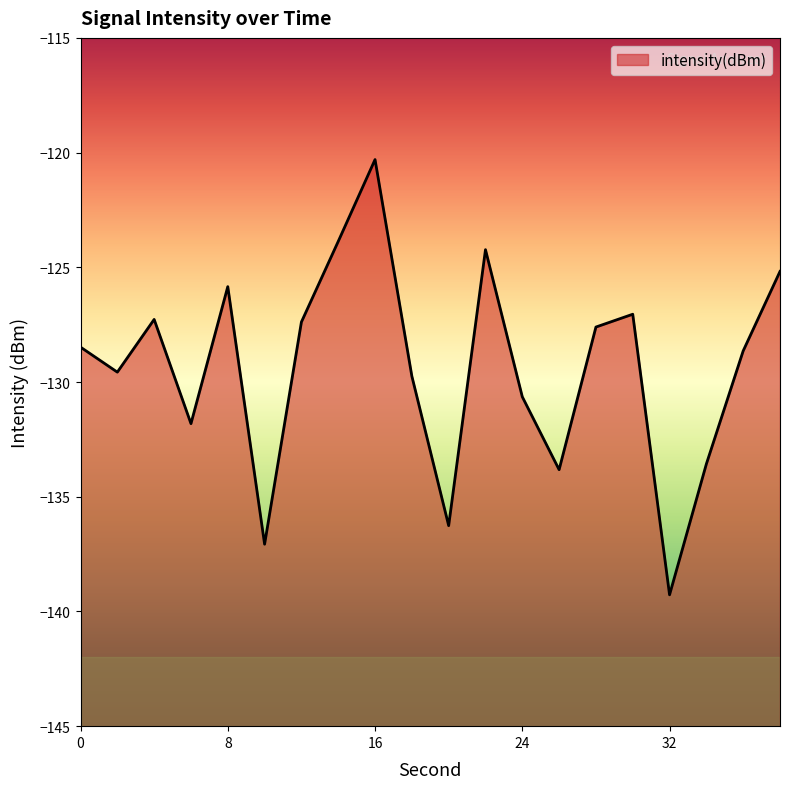

At which label is the value closest to -129?

36